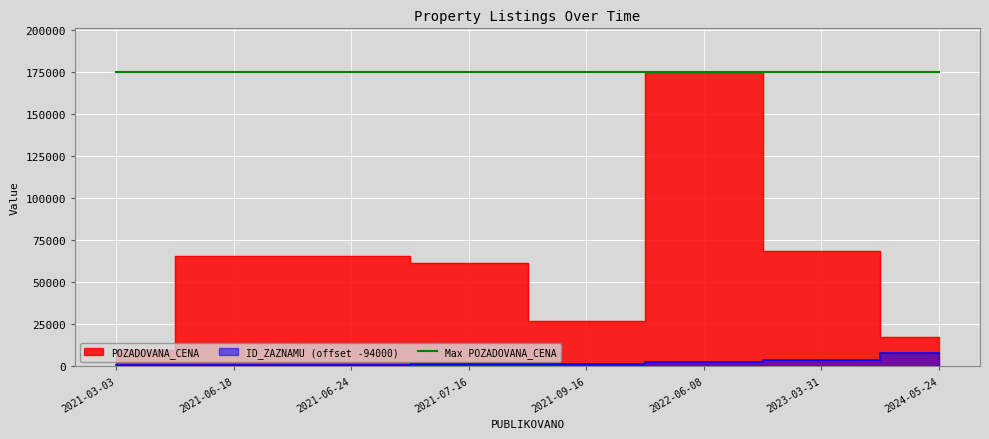

Between 2021-03-03 and 2021-06-24, which series saw the biggest shift?

POZADOVANA_CENA